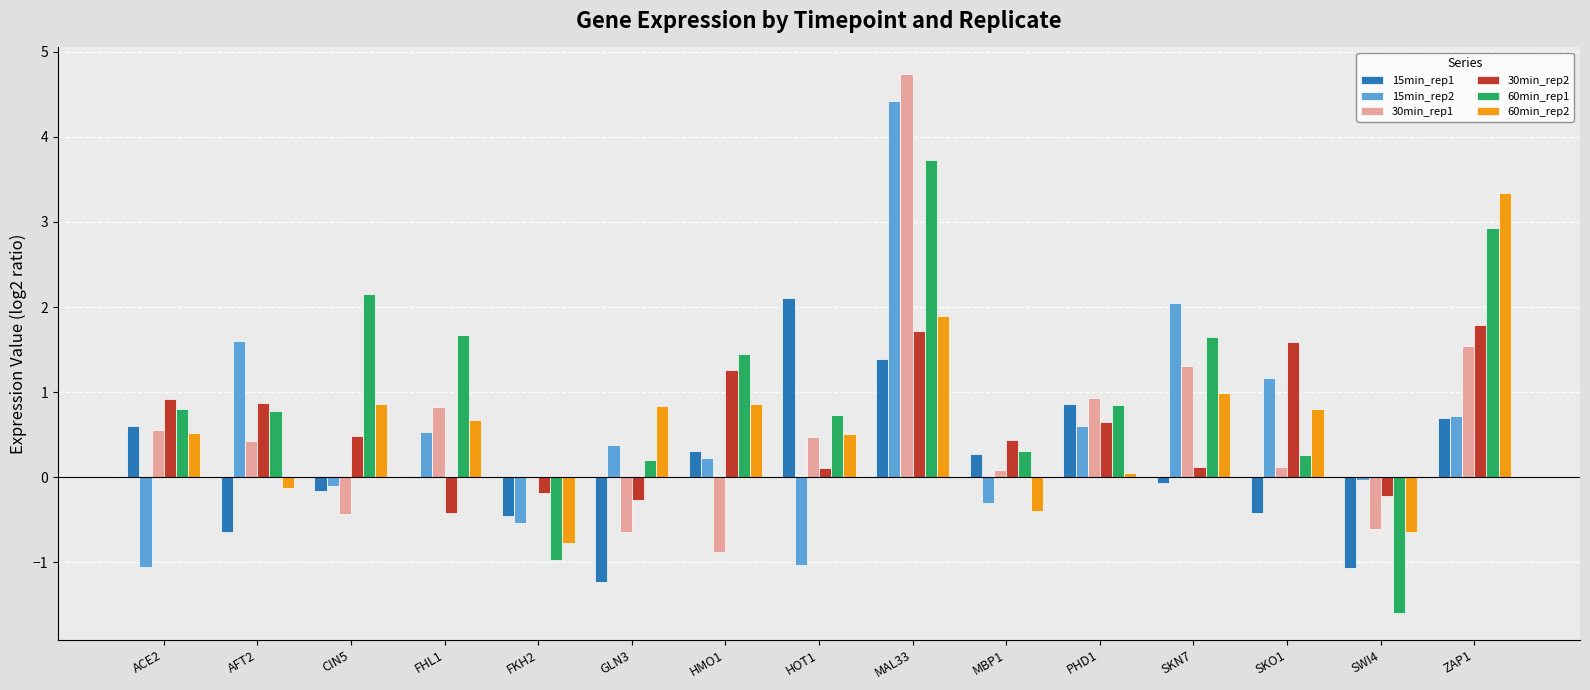

Are the bars grouped side by side (vs. stacked)?

Yes